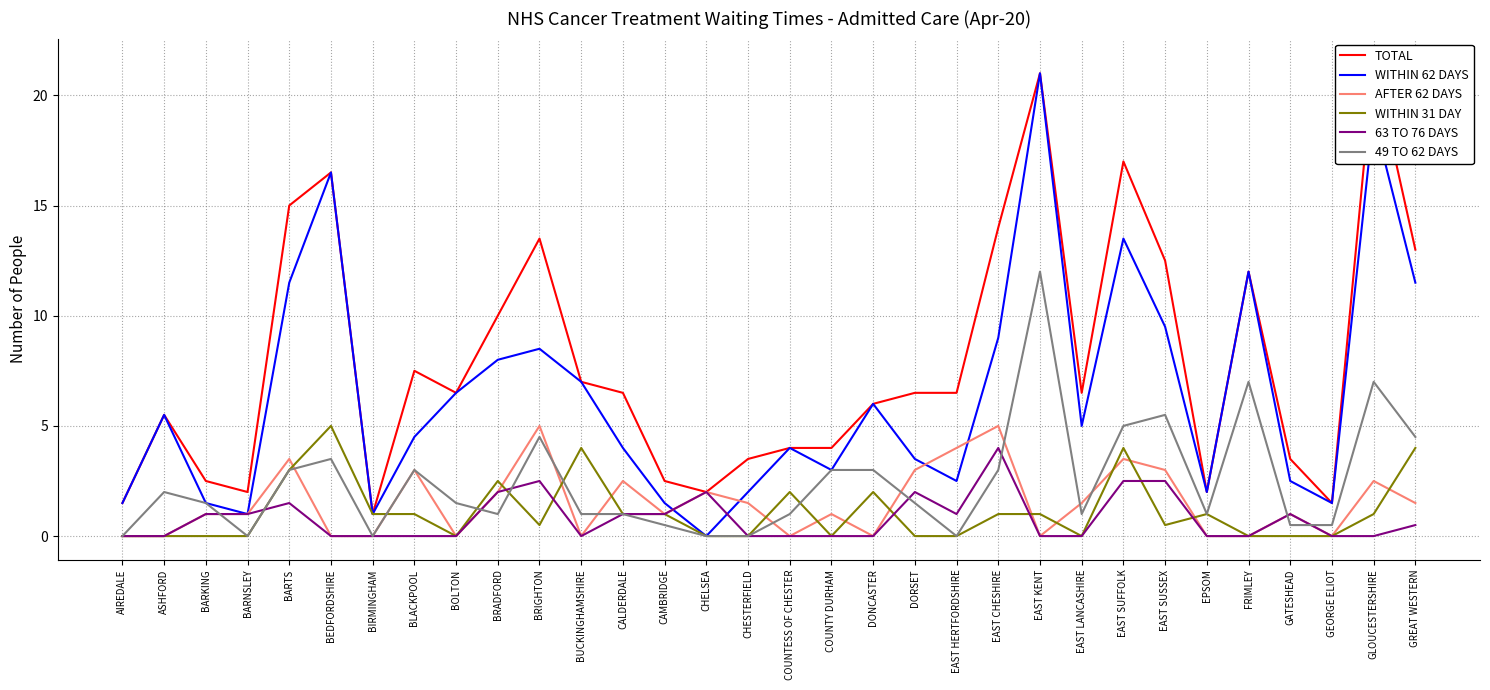

What is the label of the 2nd point from the left?

ASHFORD